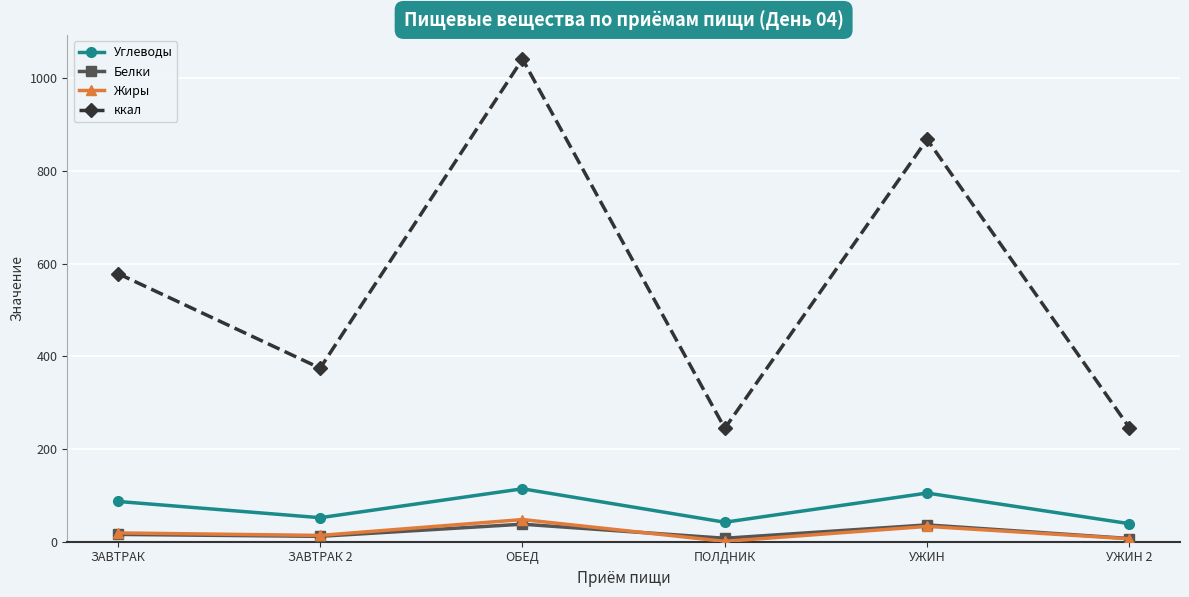

True or false: Жиры and ккал cross at least once.

False